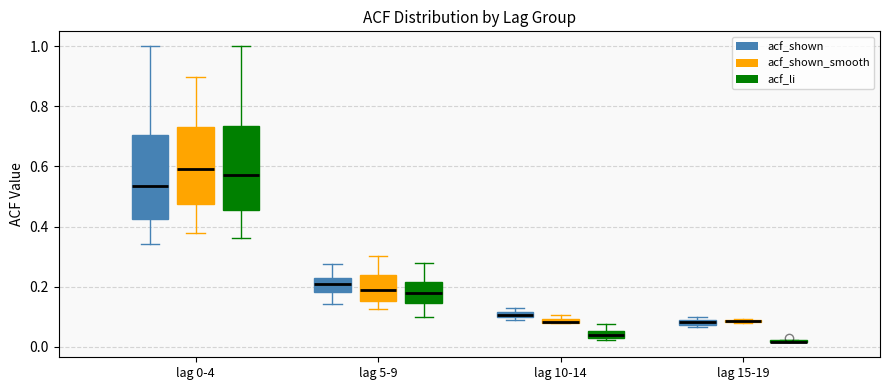

Where does the upper whisker of the box for lag 10-14 (acf_li) end on the y-axis? The values are not printed on the chart, so give them approximately, as read against the axis.

0.08